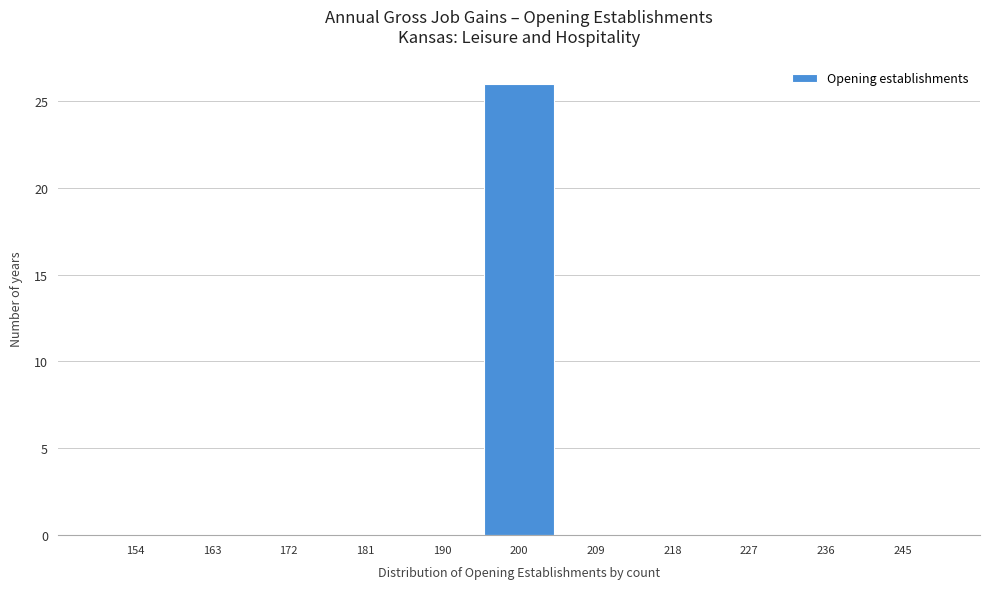

Reading left to right, transcribe this chart: for each bar, give the range it covers on the x-axis and its height. Neither the bar edges nor the heights are printed on the chart, so give them approximately, as read against the axes.

150 to 159: 0
159 to 168: 0
168 to 177: 0
177 to 186: 0
186 to 195: 0
195 to 205: 26
205 to 214: 0
214 to 223: 0
223 to 232: 0
232 to 241: 0
241 to 250: 0